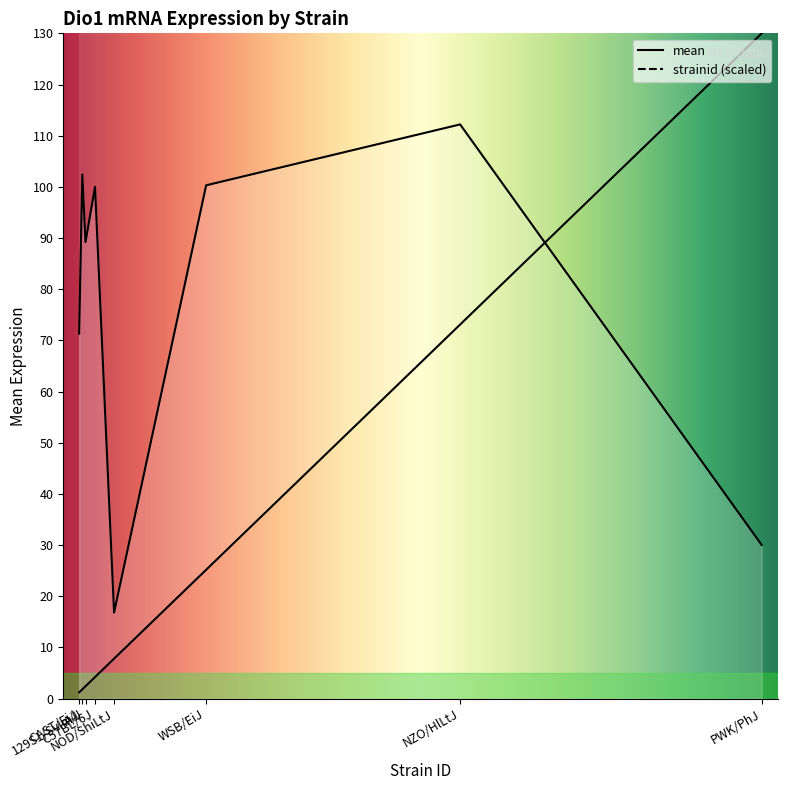

Where does the mean series first go above 100?

129S1/SvImJ